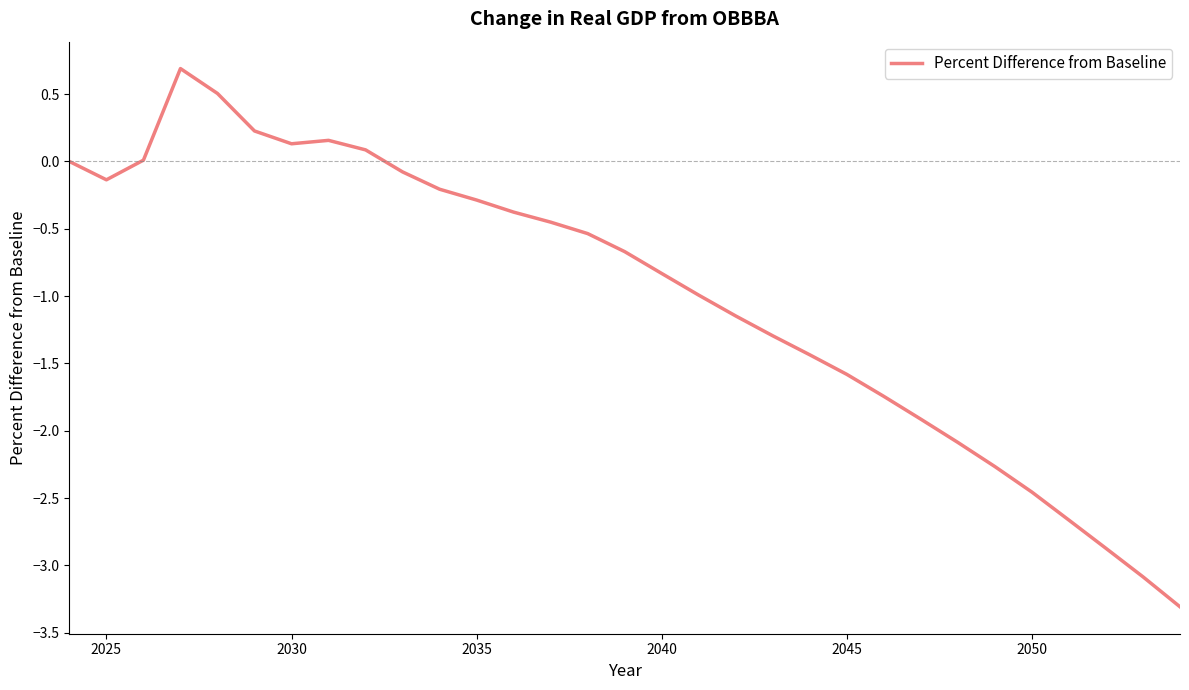

What is the difference between the maximum and minimum values?

4.0